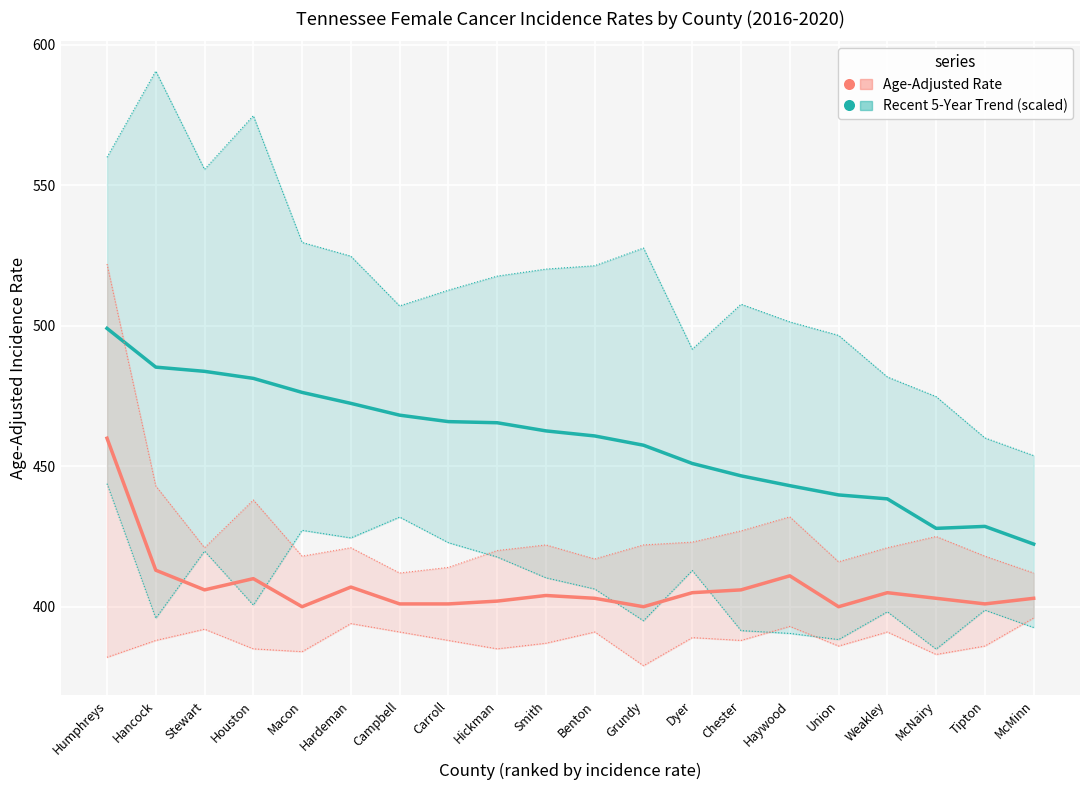

What is the maximum value shown in the chart?

499.1